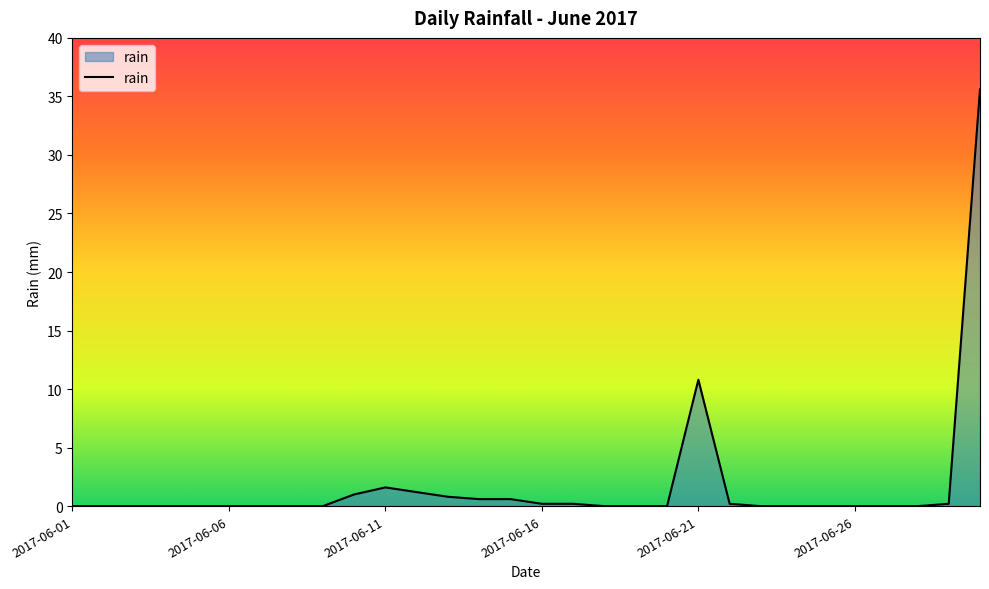

What is the difference between the maximum and minimum values?

35.6